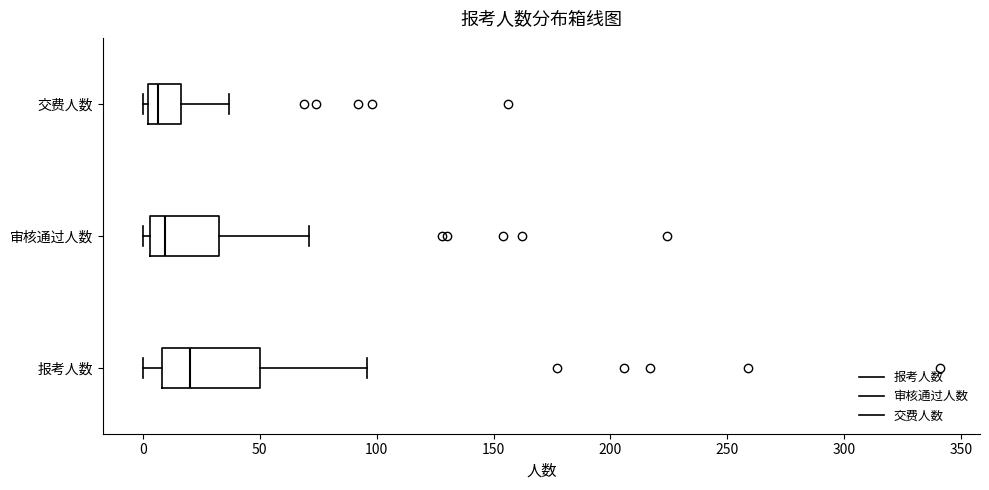

Where is the left edge of the box for 审核通过人数 on the x-axis? The values are not printed on the chart, so give them approximately, as read against the axis.

5